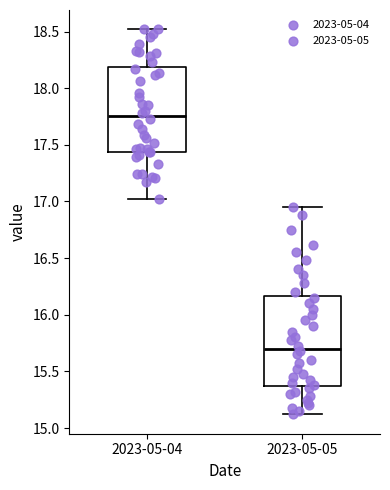

Which box's median line is the lowest?

2023-05-05